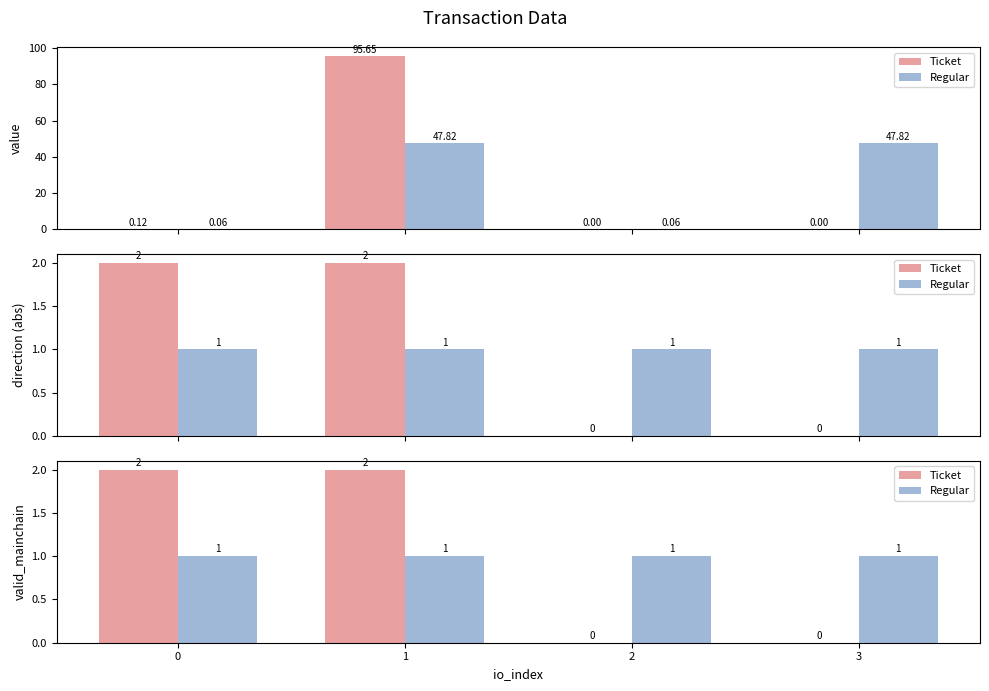

How many bars are there in each group?

2